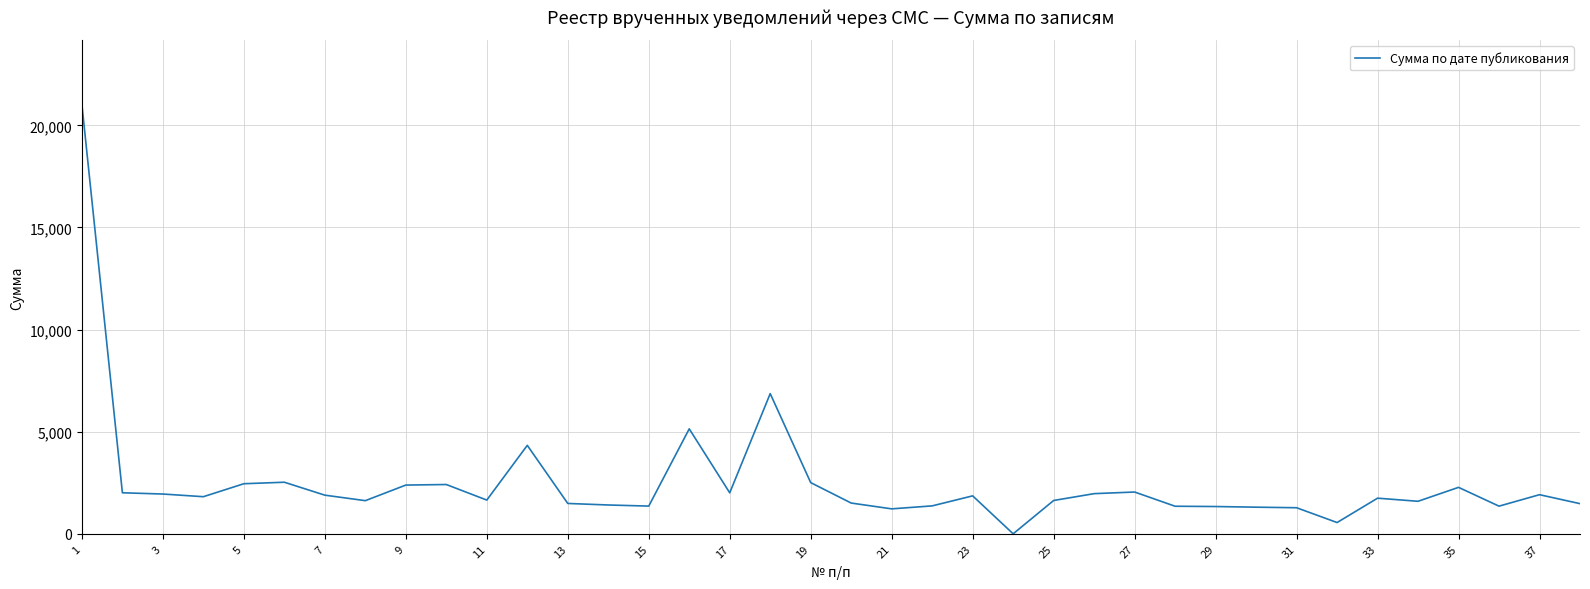

What is the difference between the maximum and minimum values?

21016.0